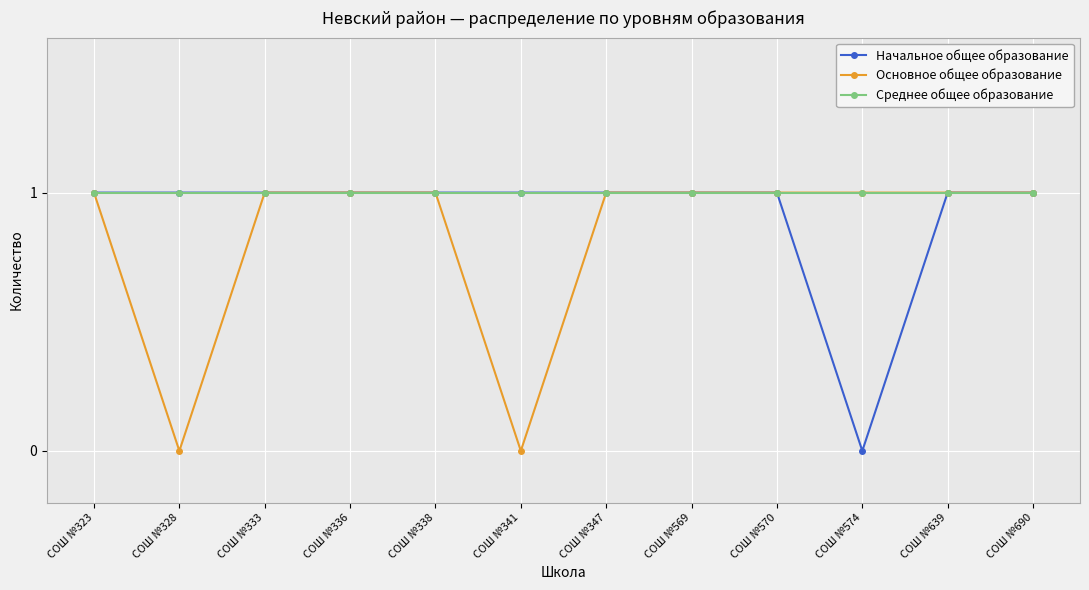

Reading left to right, what are all the values shown in this chart?

Начальное общее образование: СОШ №323=1	СОШ №328=1	СОШ №333=1	СОШ №336=1	СОШ №338=1	СОШ №341=1	СОШ №347=1	СОШ №569=1	СОШ №570=1	СОШ №574=0	СОШ №639=1	СОШ №690=1
Основное общее образование: СОШ №323=1	СОШ №328=0	СОШ №333=1	СОШ №336=1	СОШ №338=1	СОШ №341=0	СОШ №347=1	СОШ №569=1	СОШ №570=1	СОШ №574=1	СОШ №639=1	СОШ №690=1
Среднее общее образование: СОШ №323=1	СОШ №328=1	СОШ №333=1	СОШ №336=1	СОШ №338=1	СОШ №341=1	СОШ №347=1	СОШ №569=1	СОШ №570=1	СОШ №574=1	СОШ №639=1	СОШ №690=1